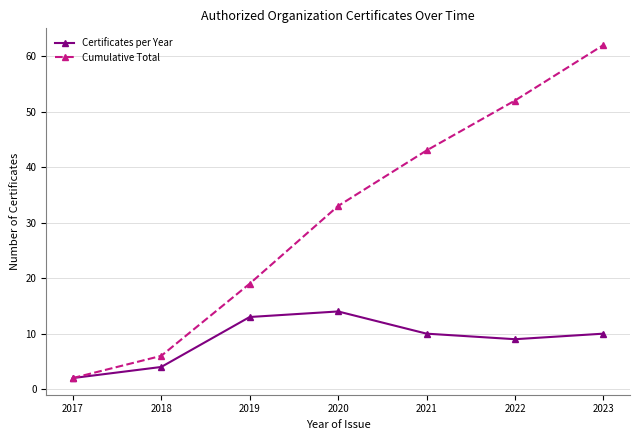

What is the minimum value shown in the chart?

2